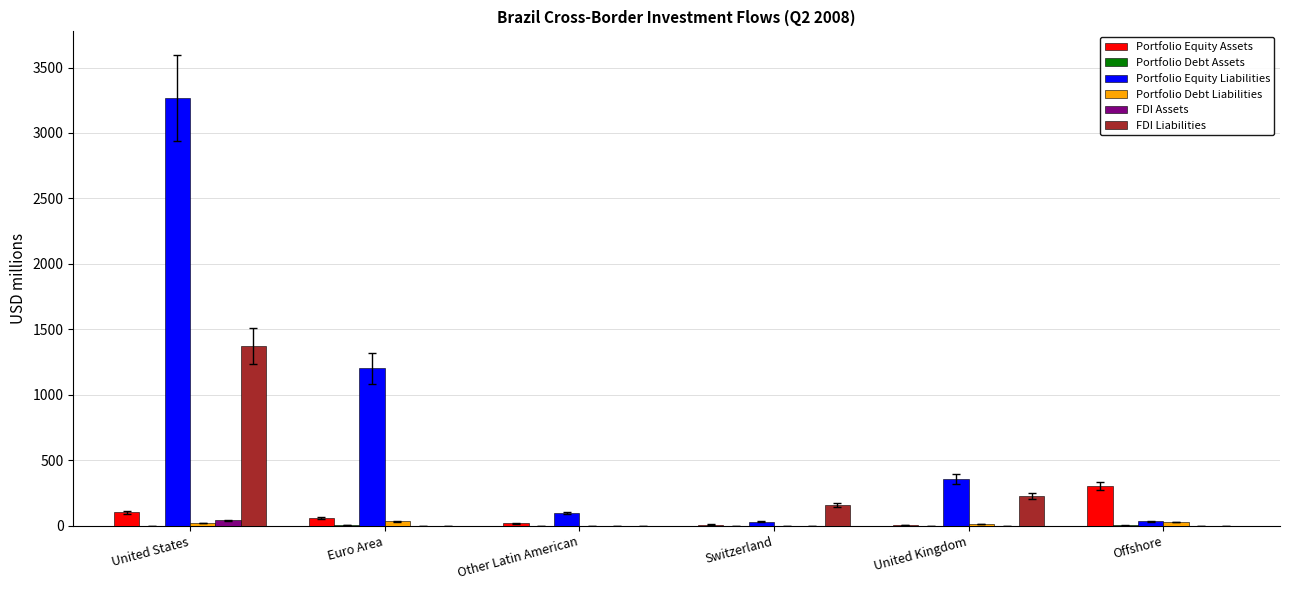

At which category is the sum across all series the highest?

United States